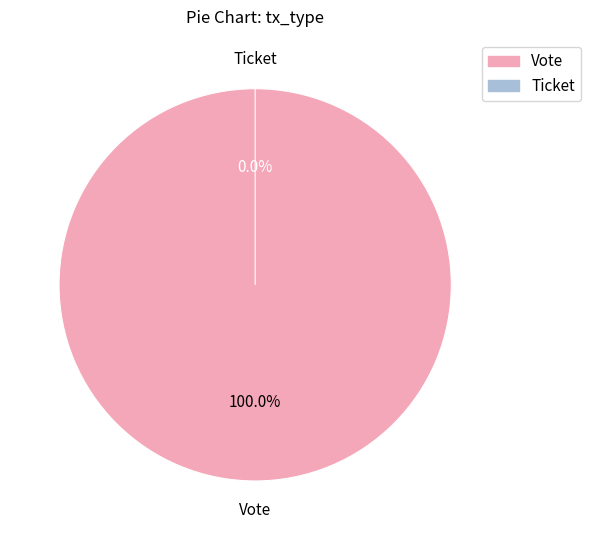

True or false: Vote accounts for 100% of the total.

True